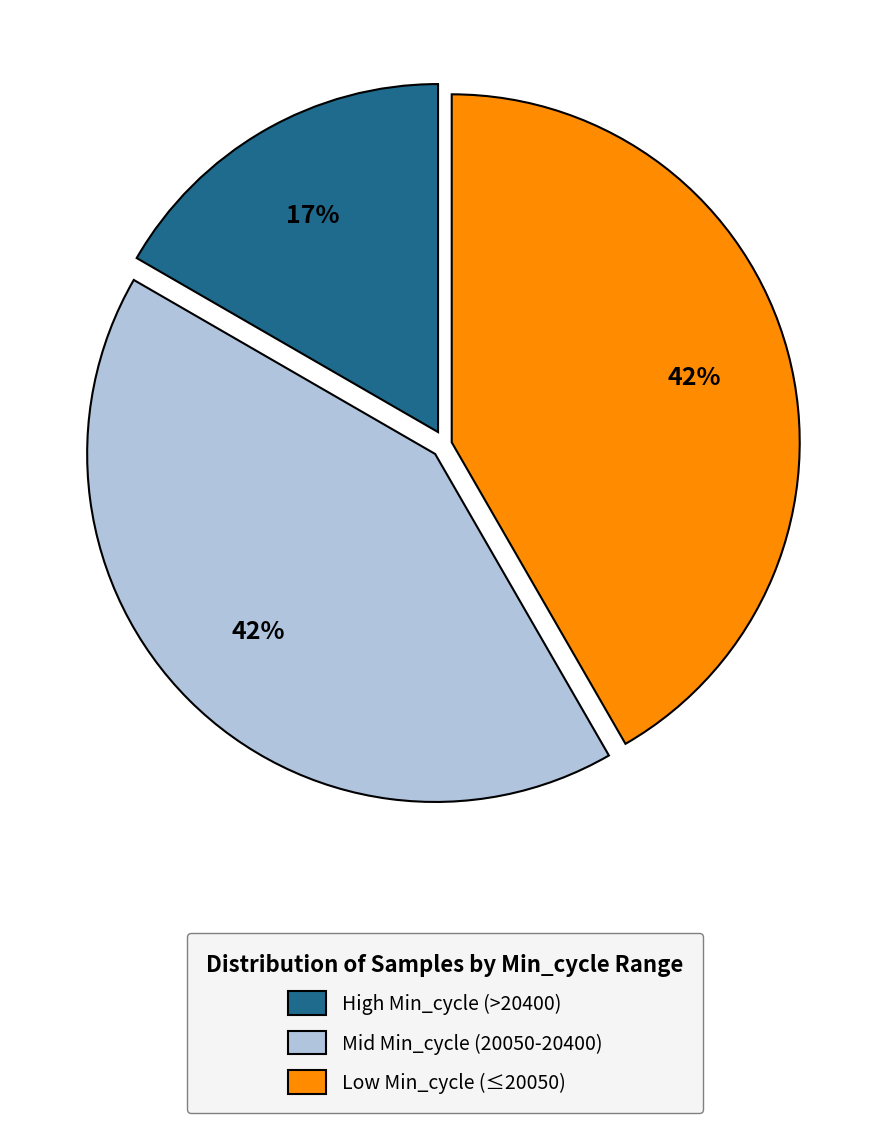

The Low Min_cycle (≤20050) slice represents 48% of the pie. True or false?

False